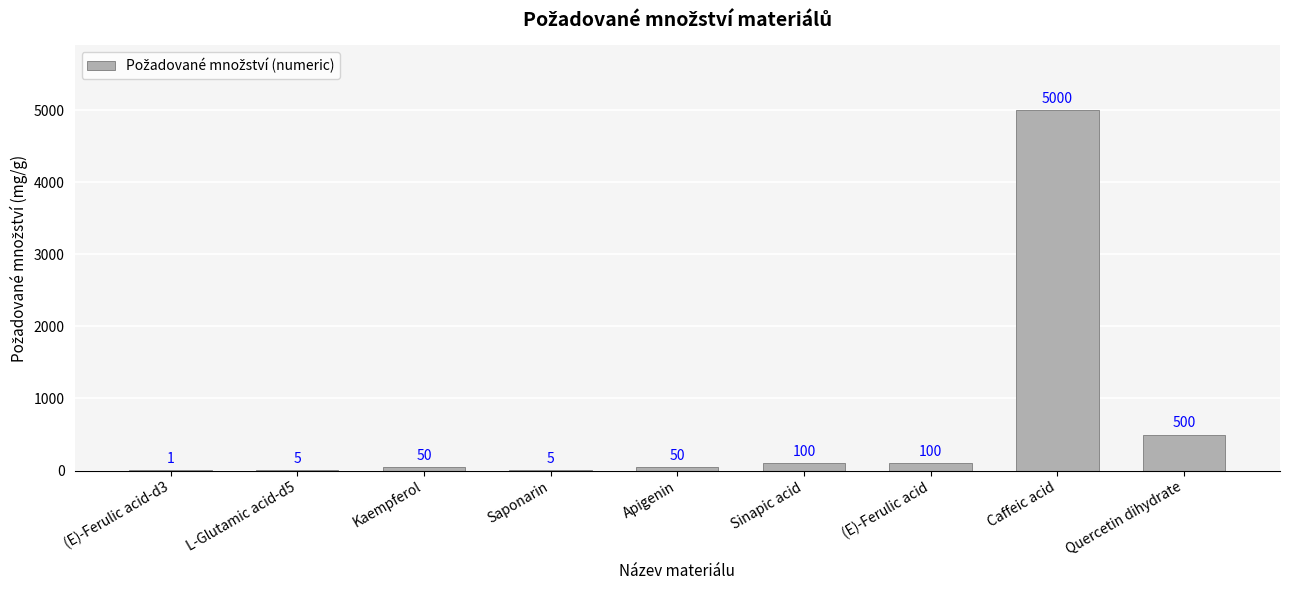

Is it true that the value at L-Glutamic acid-d5 is 5?

True